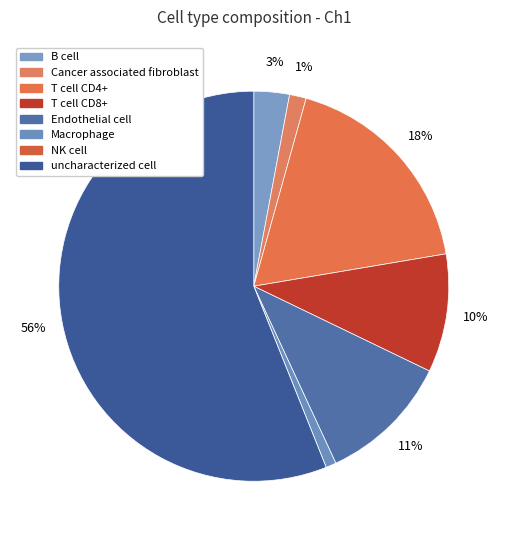

To the nearest percent, what percentage of the pie is Cancer associated fibroblast?

1%